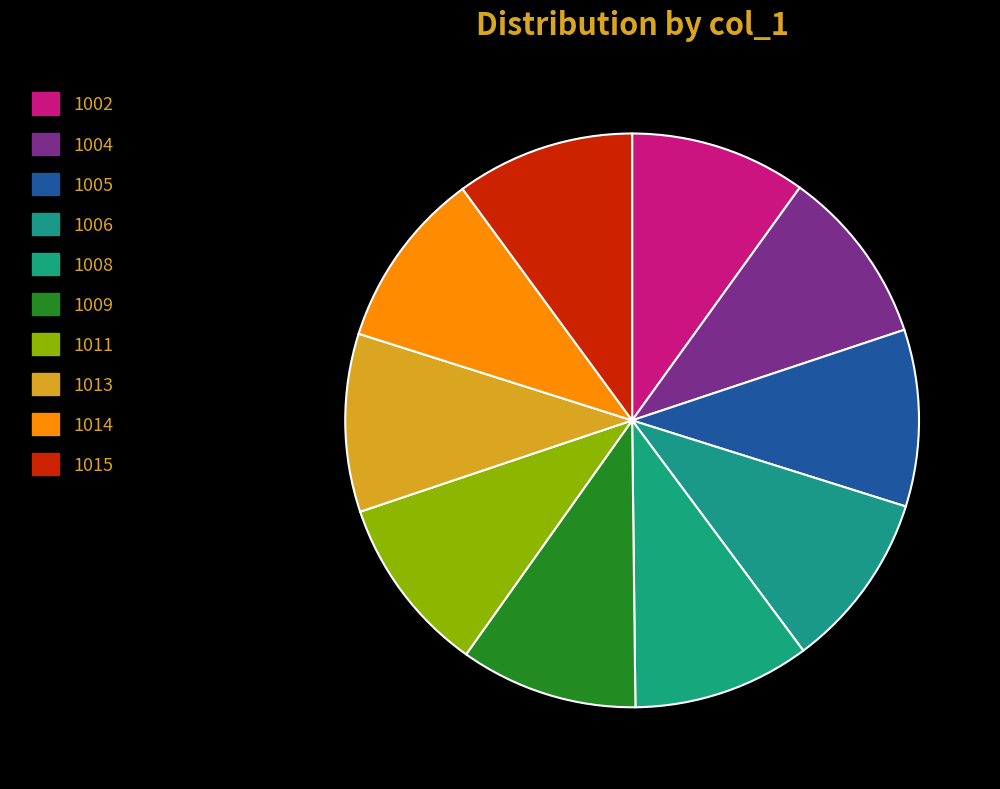

Approximately how many times larger is the value at 1014 compared to 1006?

1.0